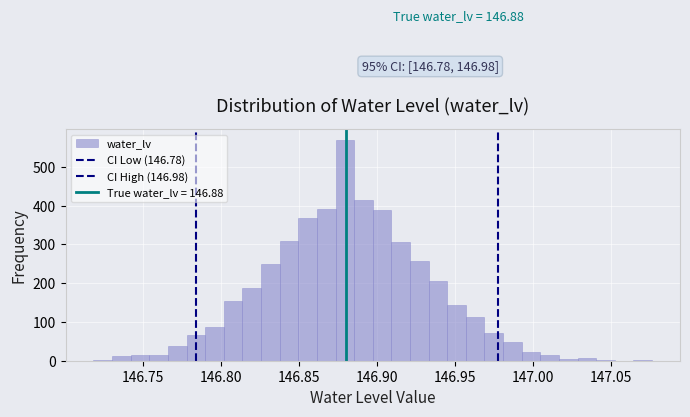

Read against the x-axis, roughly where is the centre of the tallest bar?

146.880